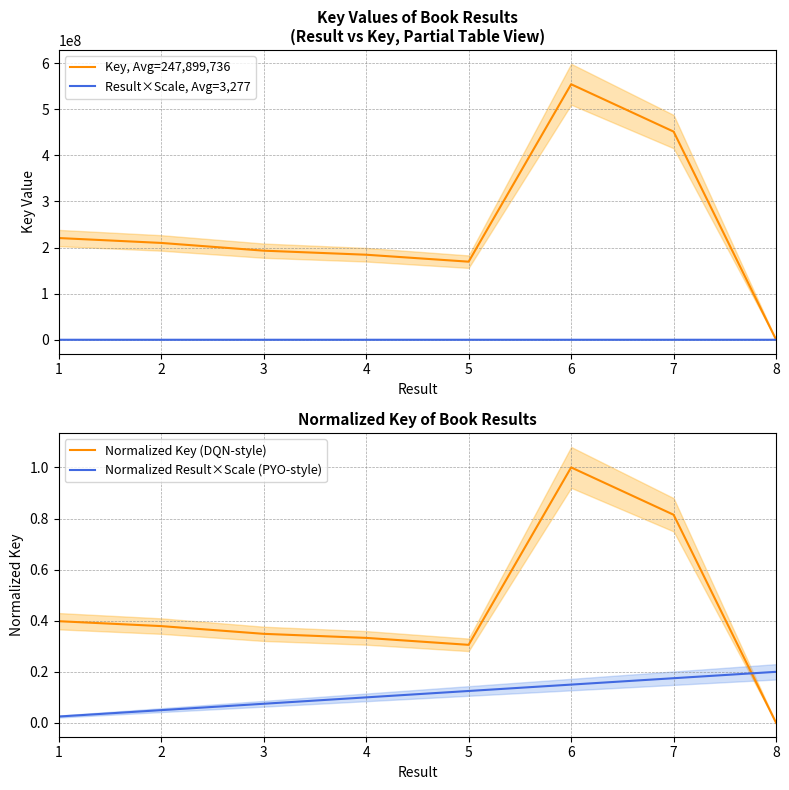

At which category does Normalized Key (DQN-style) reach its first local valley?

5